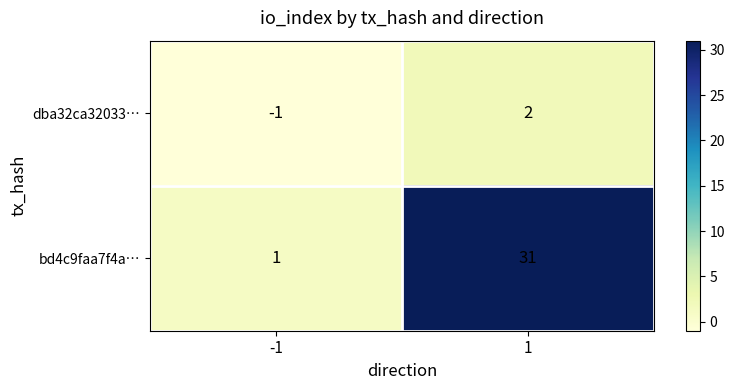

What is the spread (max minus min) of values at 1?

29